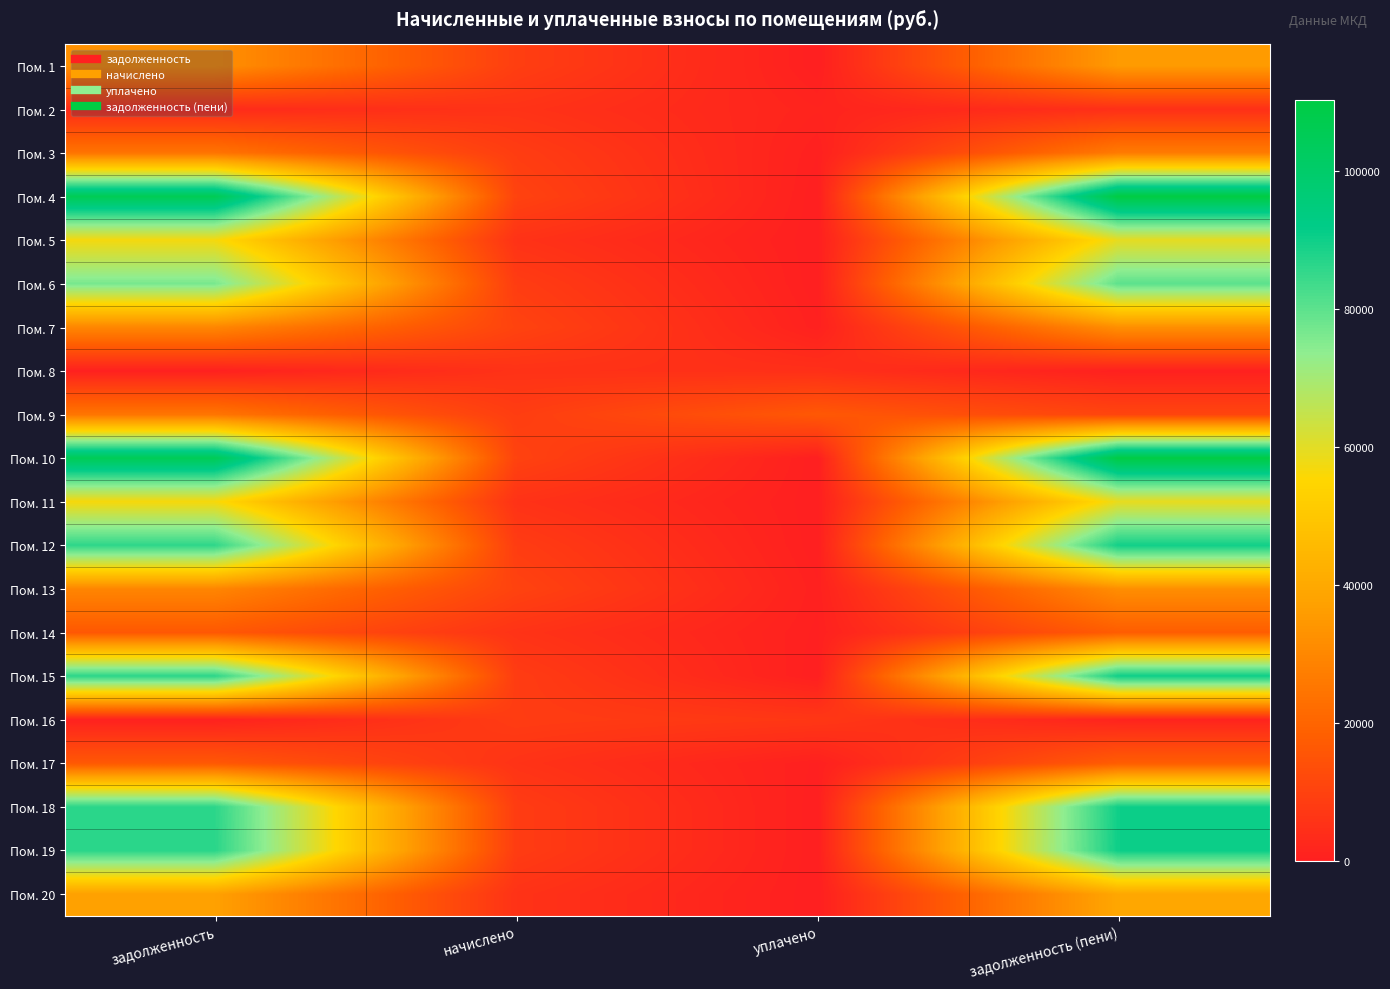

At which category is the sum across all series the highest?

задолженность (пени)